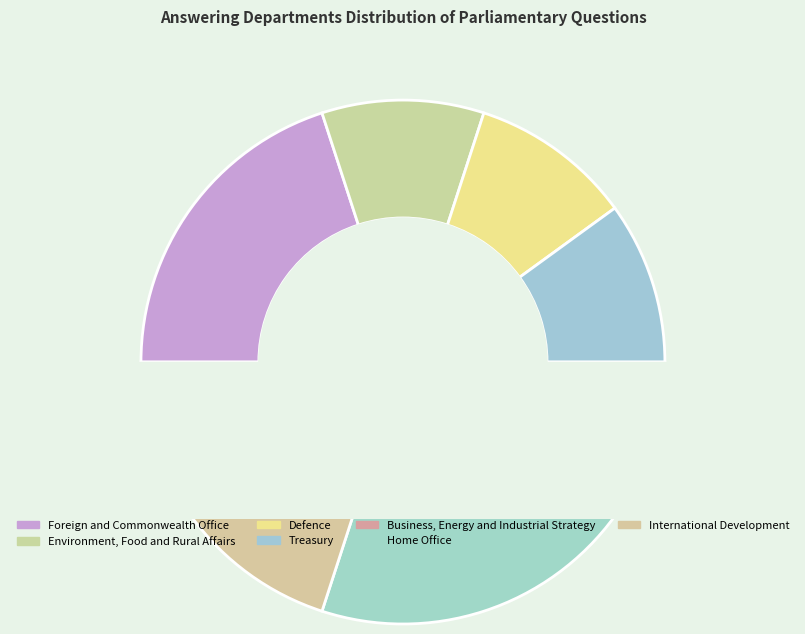

To the nearest percent, what is the difference between the largest and smallest slice percentages?

10%